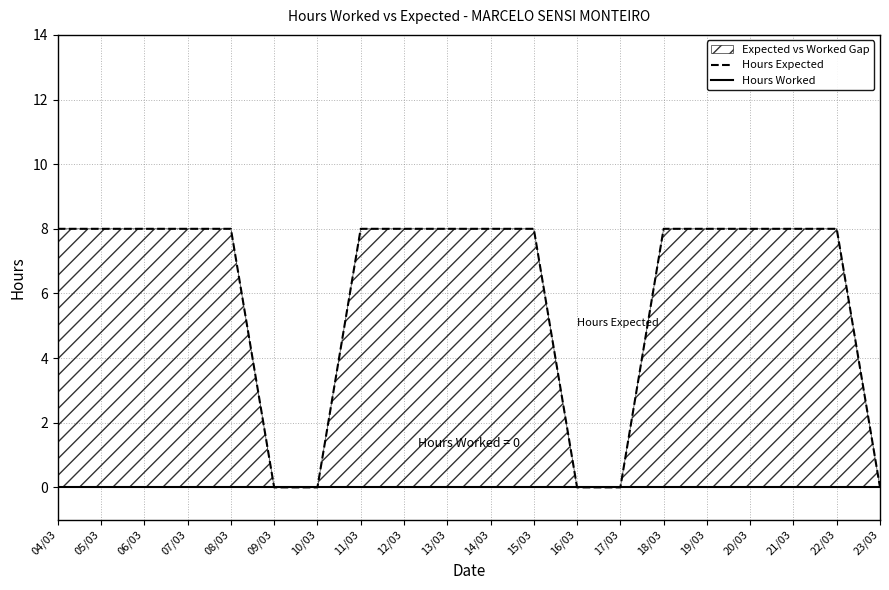

How many lines are shown in the chart?

2